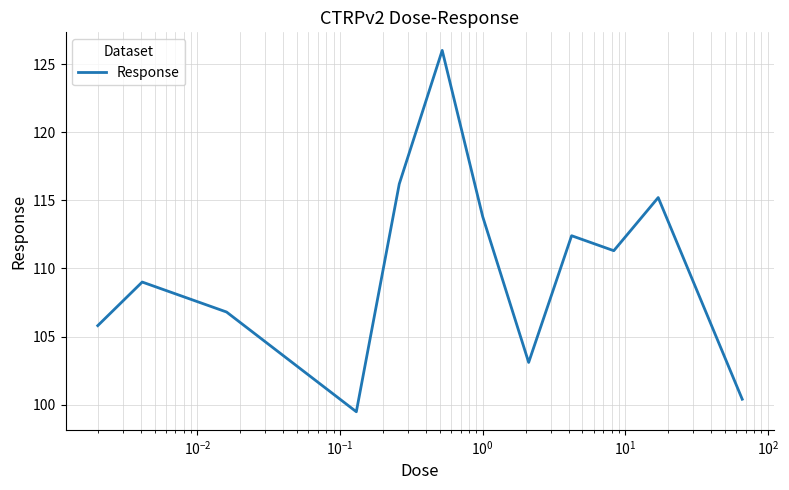

What is the minimum value shown in the chart?

99.5